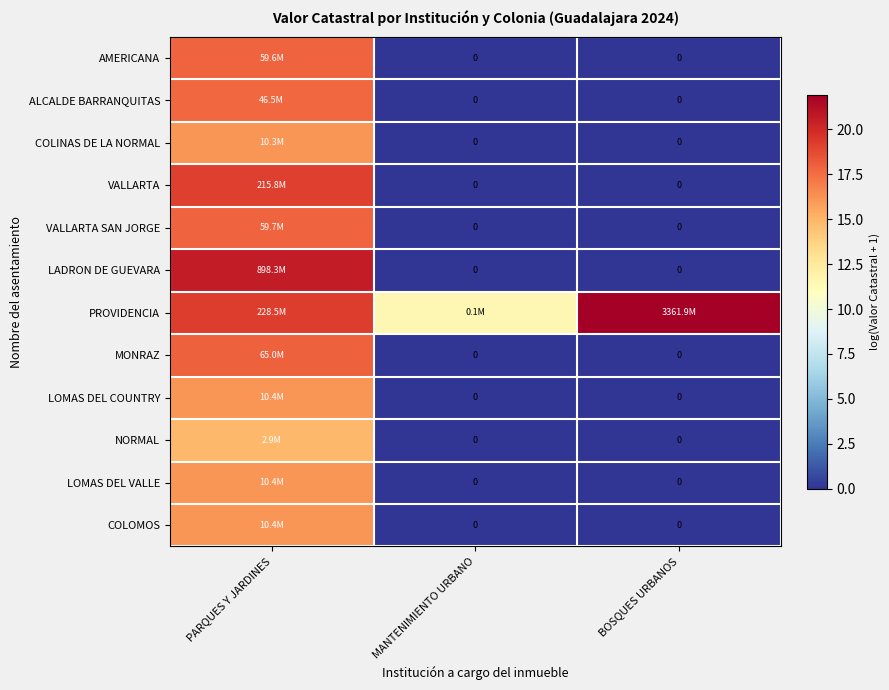

The AMERICANA series shows 0.0 at MANTENIMIENTO URBANO. True or false?

True